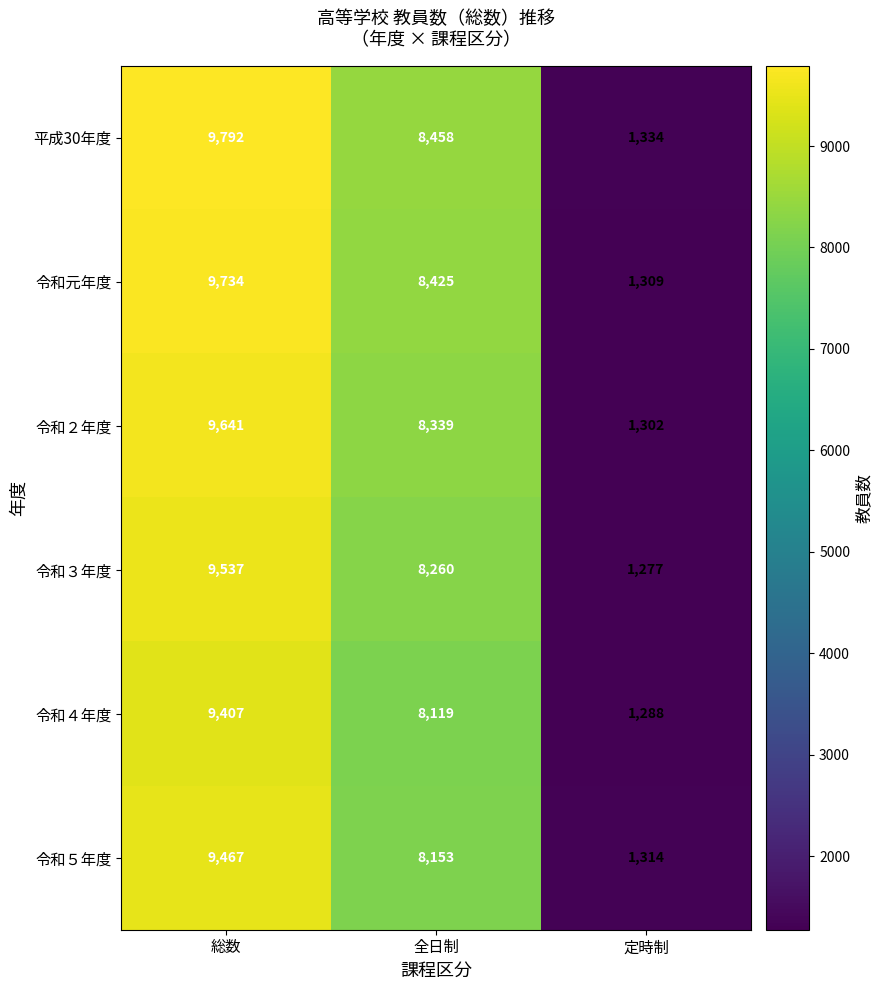

Reading left to right, what are all the values shown in this chart?

平成30年度: 9792	8458	1334
令和元年度: 9734	8425	1309
令和２年度: 9641	8339	1302
令和３年度: 9537	8260	1277
令和４年度: 9407	8119	1288
令和５年度: 9467	8153	1314